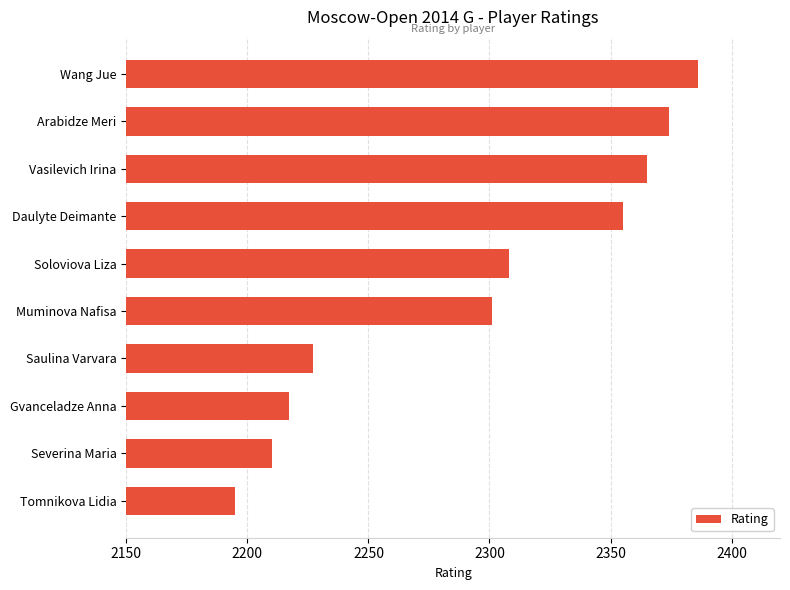

At which category does the chart reach its minimum across all series?

Tomnikova Lidia